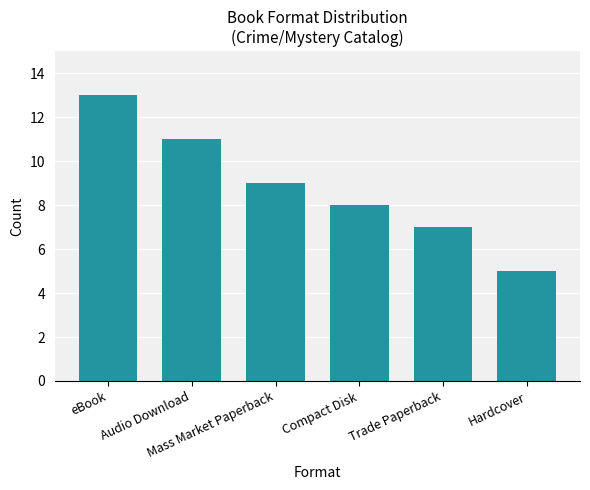

Reading left to right, list all the values displayed in this chart.

eBook=13	Audio Download=11	Mass Market Paperback=9	Compact Disk=8	Trade Paperback=7	Hardcover=5